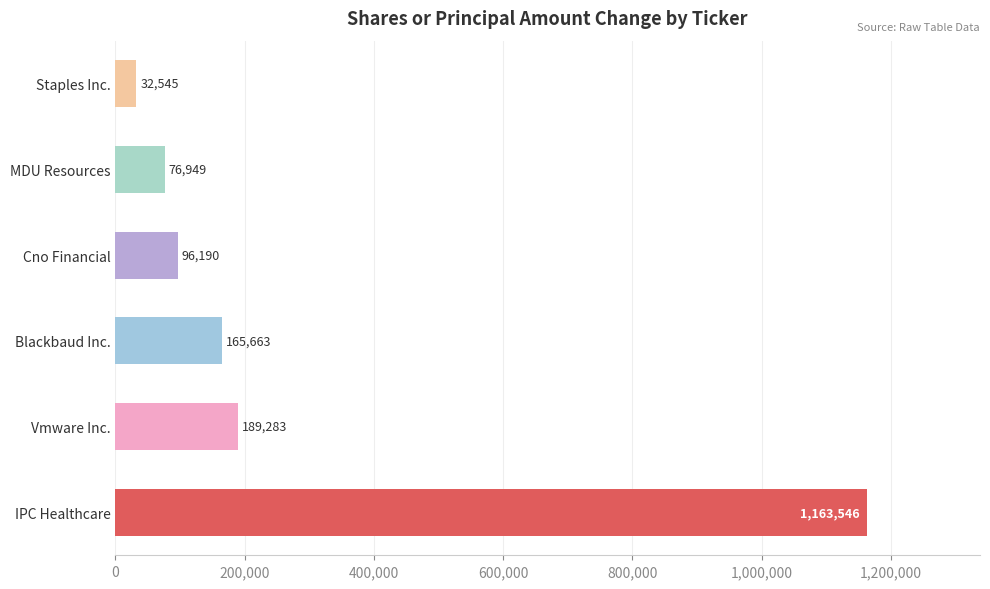

Which has a higher value, Vmware Inc. or Staples Inc.?

Vmware Inc.